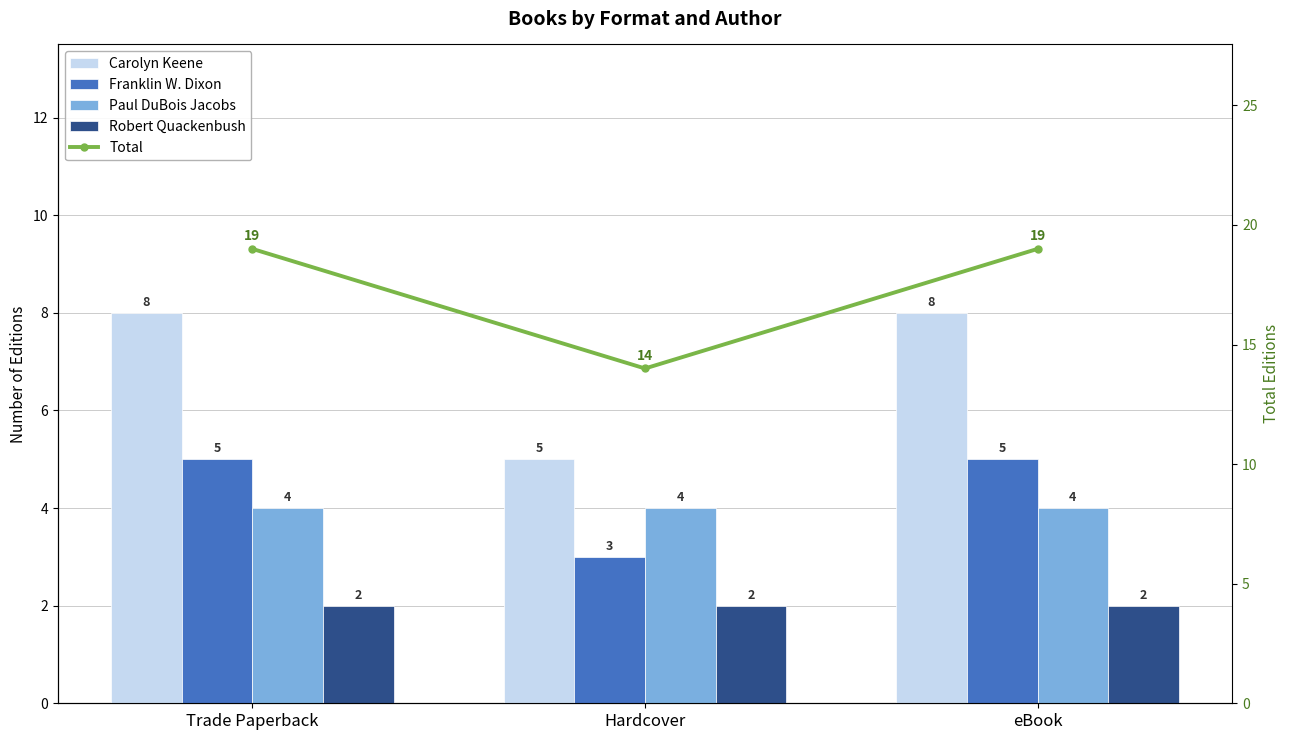

Reading right to left, list all the values displayed in this chart.

Carolyn Keene: 8	5	8
Franklin W. Dixon: 5	3	5
Paul DuBois Jacobs: 4	4	4
Robert Quackenbush: 2	2	2
Total: 19	14	19